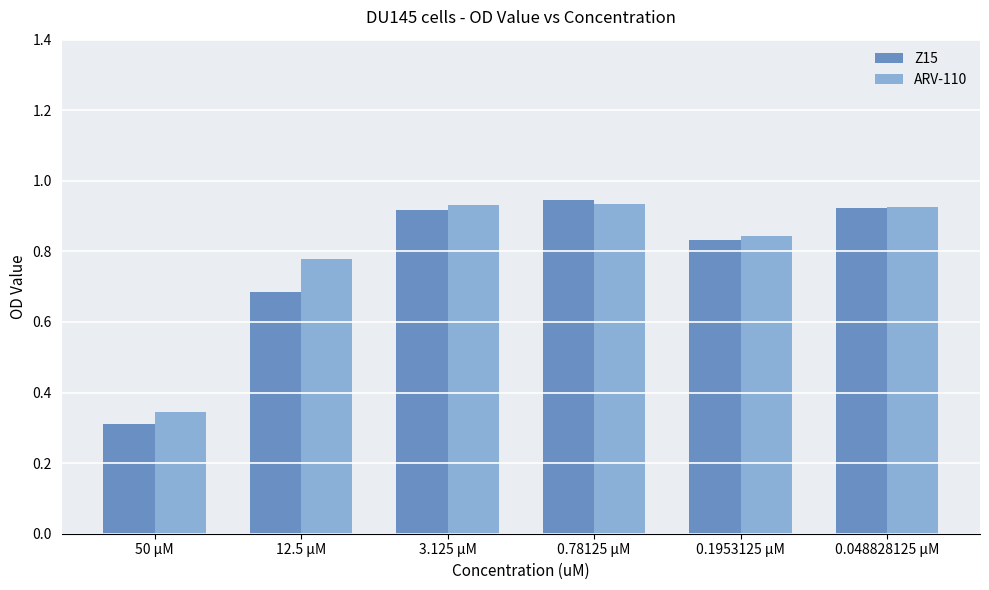

What is the difference between the maximum and minimum values in the ARV-110 series?

0.6